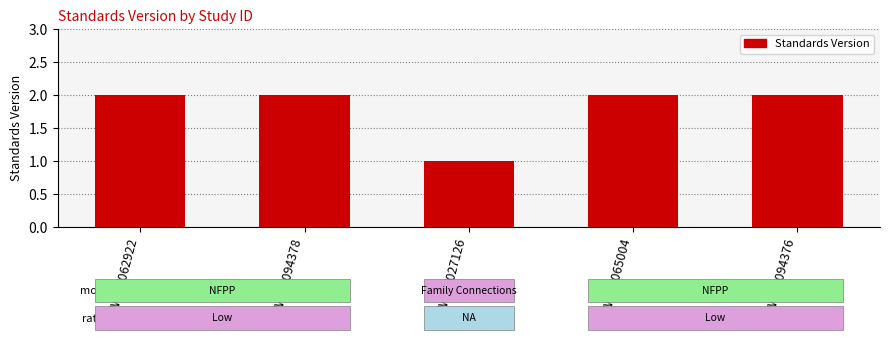

Reading right to left, extract all data points from this chart.

WWHV094376=2	WWHV065004=2	WWHV027126=1	WWHV094378=2	WWHV062922=2